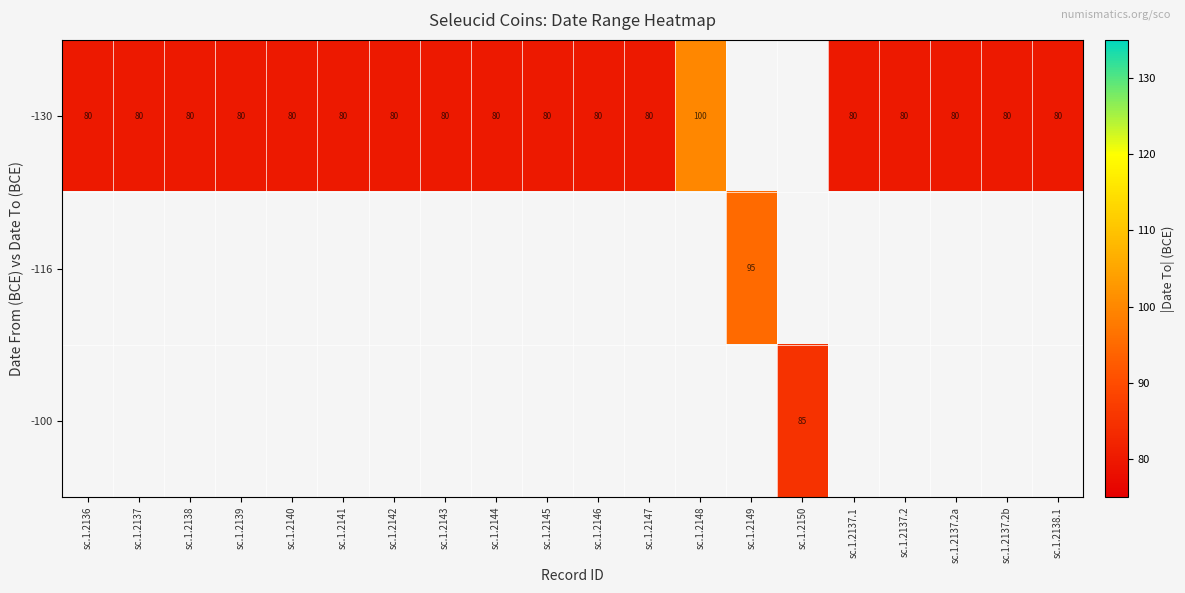

Which category has the lowest value across all series?

sc.1.2136